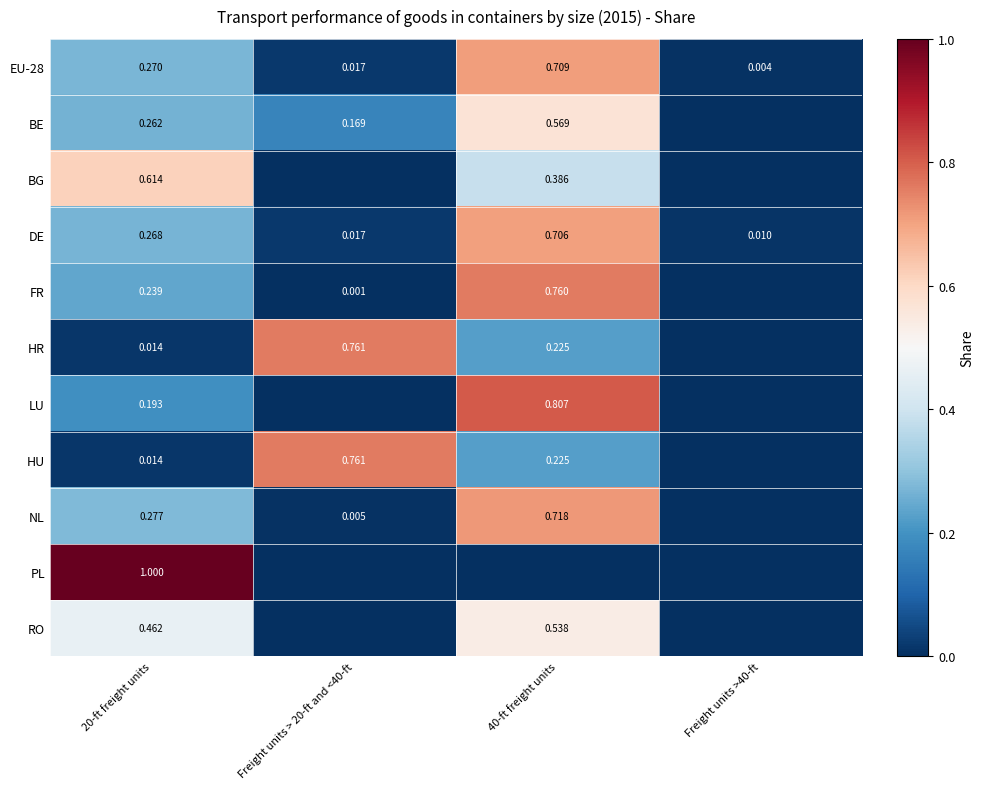

Is the value of HU at Freight units > 20-ft and <40-ft greater than the value of HR at 20-ft freight units?

Yes